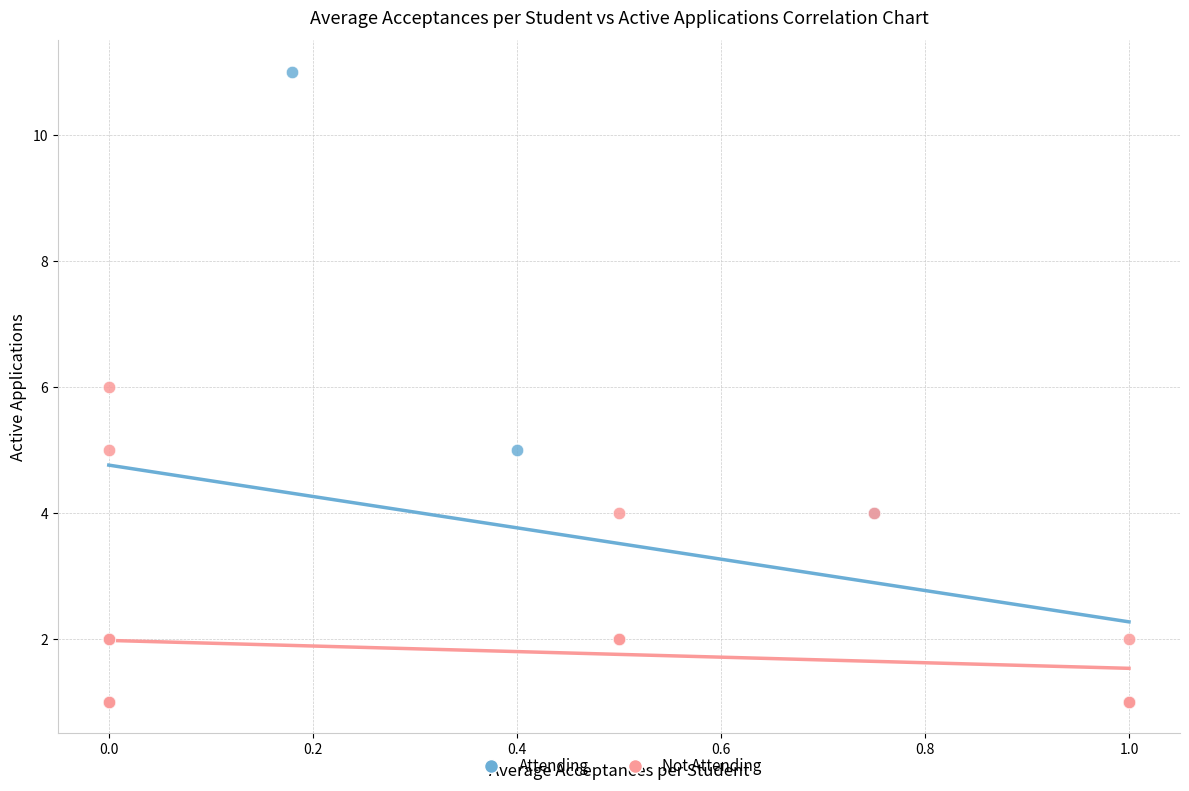

Which series has the widest spread of Y values?

Attending